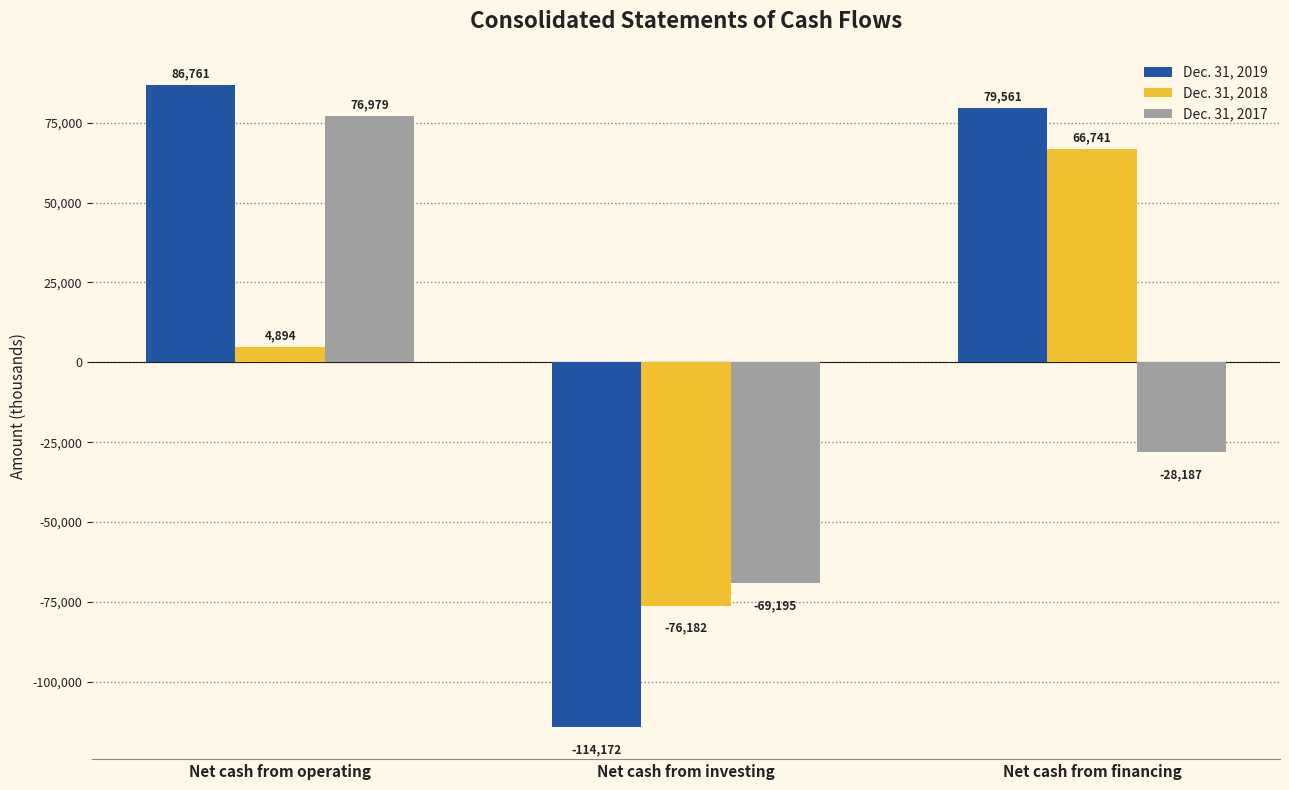

Where does the Dec. 31, 2019 series first go above 79561?

Net cash from operating